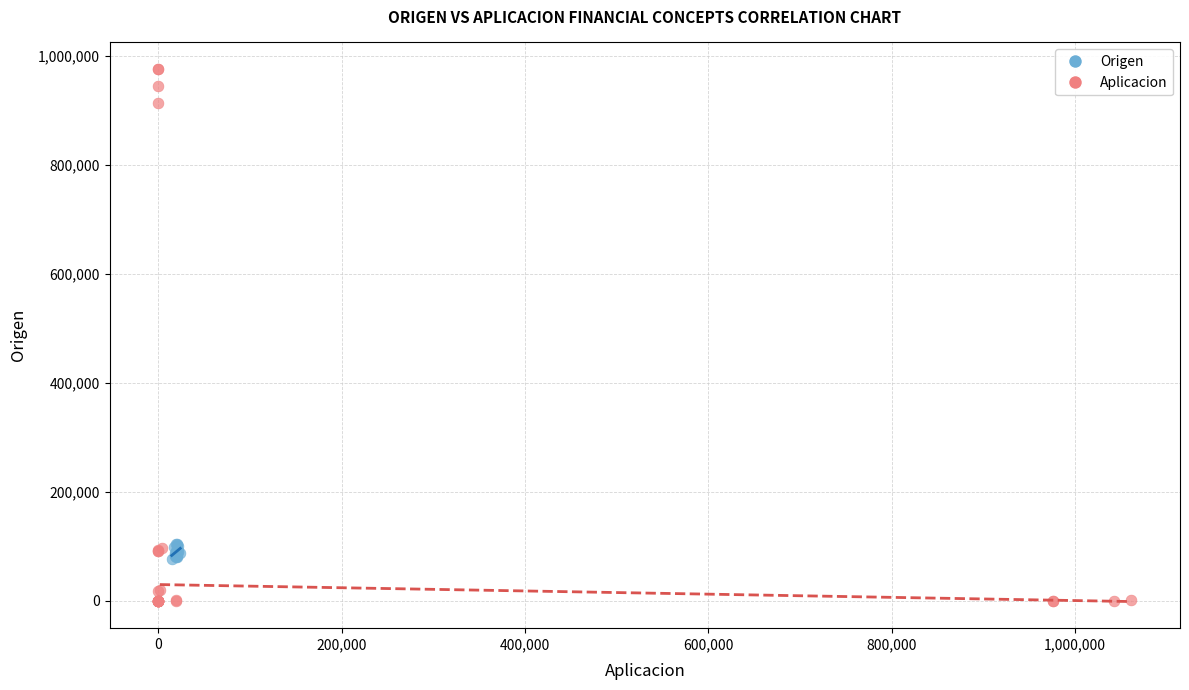

Which series contains the highest Y value?

Aplicacion